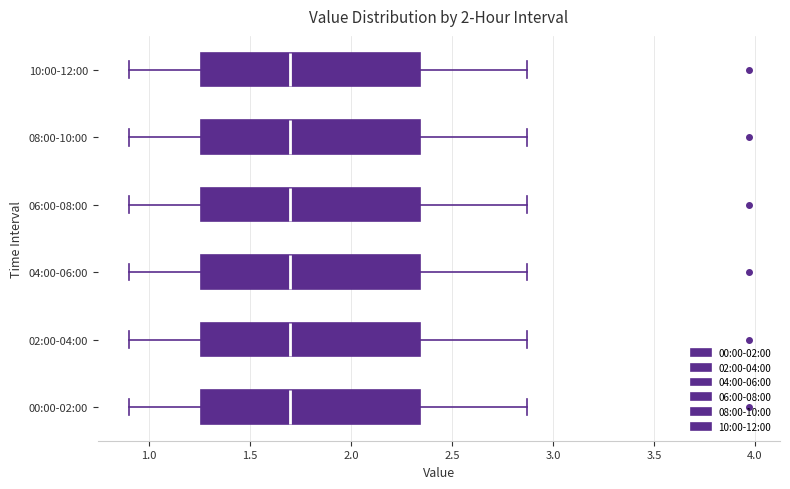

Reading bottom to top, transcribe this box plot: for each box, give where its median line is, the range the box spans, and where its two whiskers end, as read against the x-axis. The values are not printed on the chart, so give them approximately, as read against the axis.

00:00-02:00: median 1.70, box 1.25 to 2.35, whiskers 0.90 to 2.85
02:00-04:00: median 1.70, box 1.25 to 2.35, whiskers 0.90 to 2.85
04:00-06:00: median 1.70, box 1.25 to 2.35, whiskers 0.90 to 2.85
06:00-08:00: median 1.70, box 1.25 to 2.35, whiskers 0.90 to 2.85
08:00-10:00: median 1.70, box 1.25 to 2.35, whiskers 0.90 to 2.85
10:00-12:00: median 1.70, box 1.25 to 2.35, whiskers 0.90 to 2.85